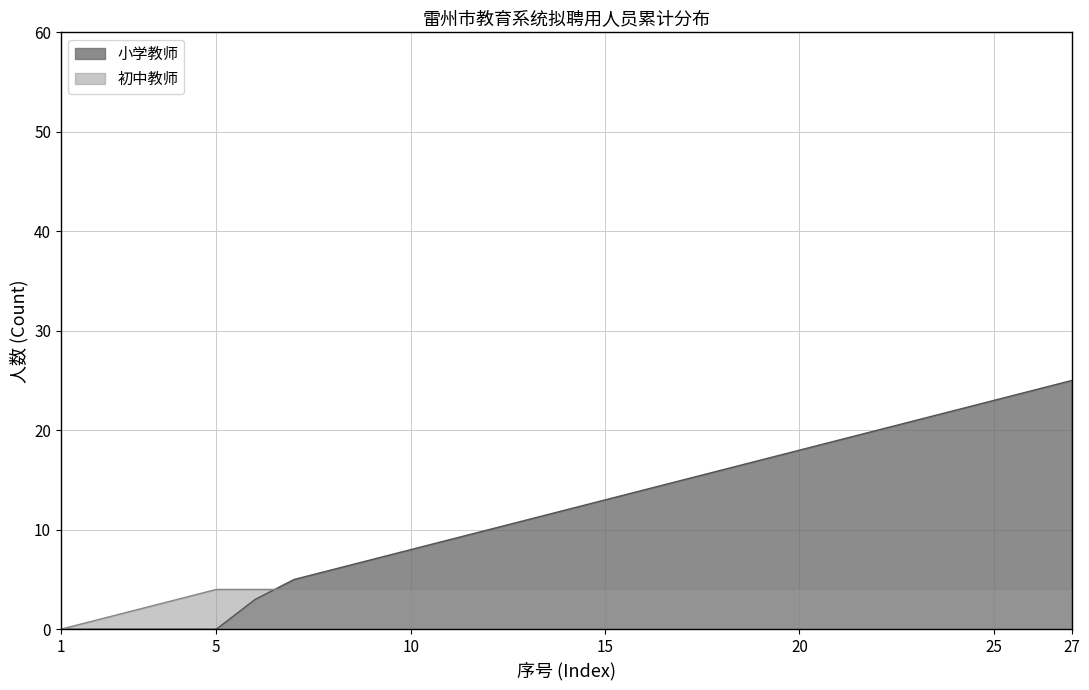

What are all the series names shown in the legend?

小学教师, 初中教师